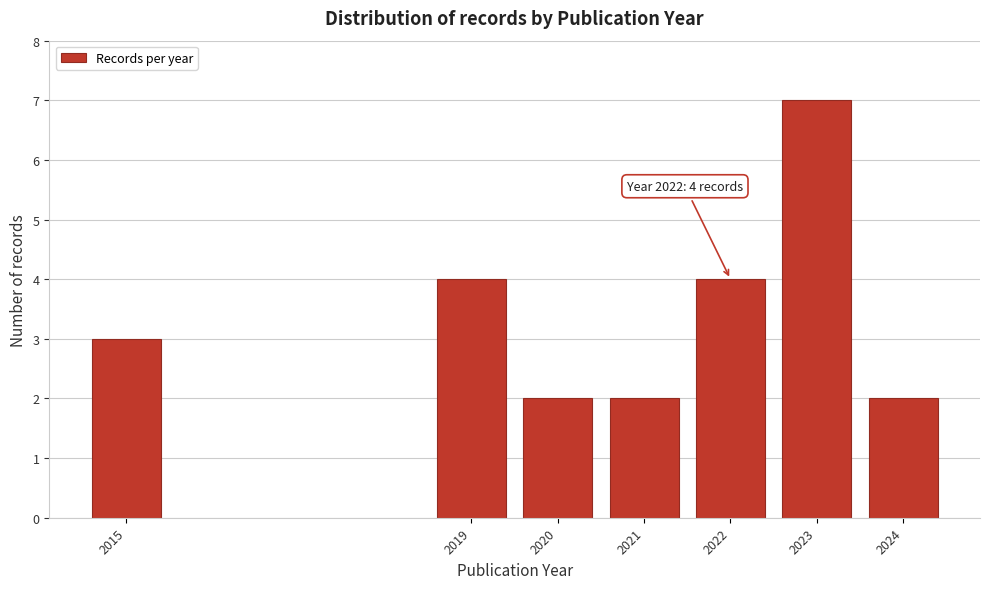

Reading left to right, list all the values displayed in this chart.

2015=3	2019=4	2020=2	2021=2	2022=4	2023=7	2024=2